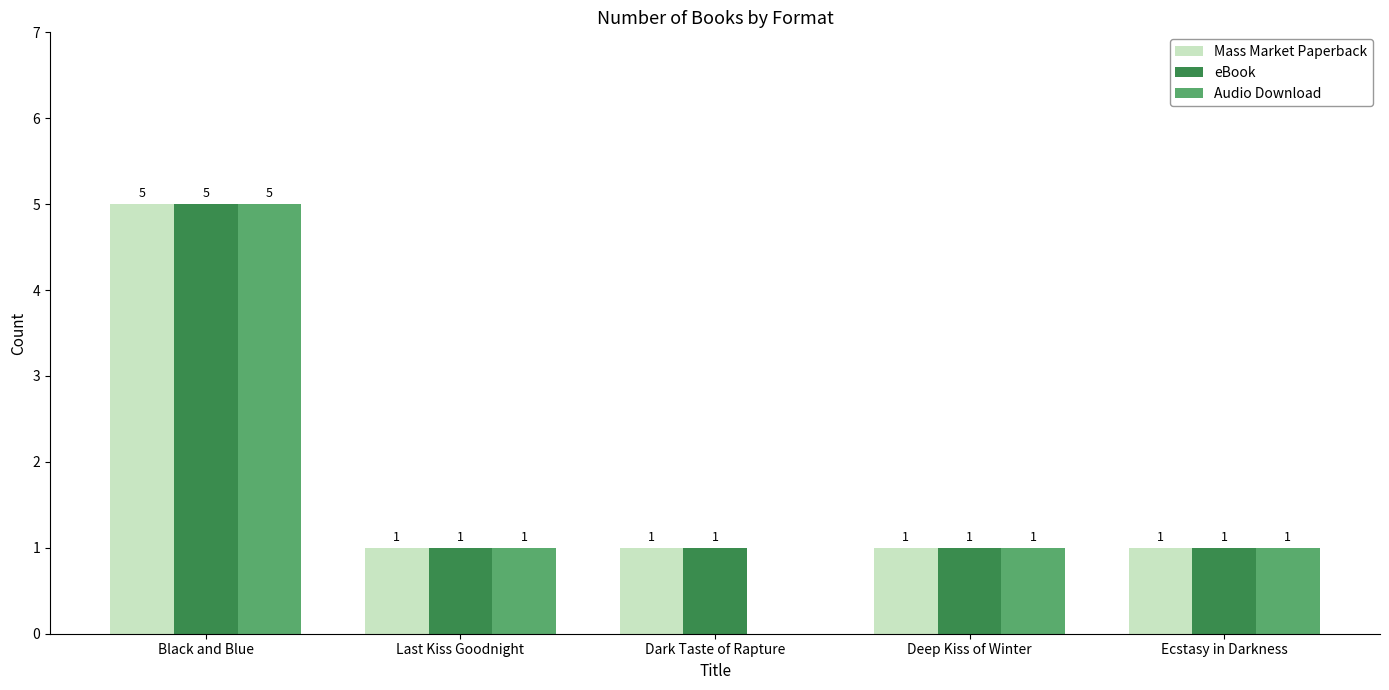

Reading right to left, what are all the values shown in this chart?

Mass Market Paperback: 1	1	1	1	5
eBook: 1	1	1	1	5
Audio Download: 1	1	0	1	5